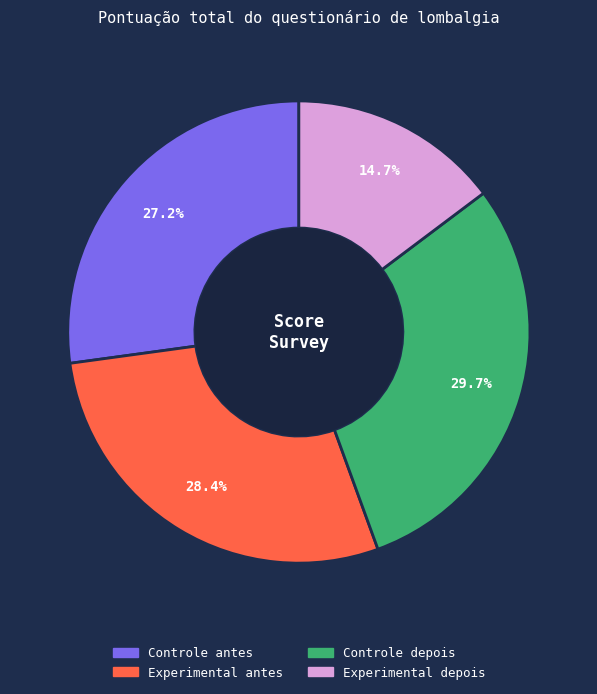

Rank the categories by value from lowest to highest.

Experimental depois, Controle antes, Experimental antes, Controle depois